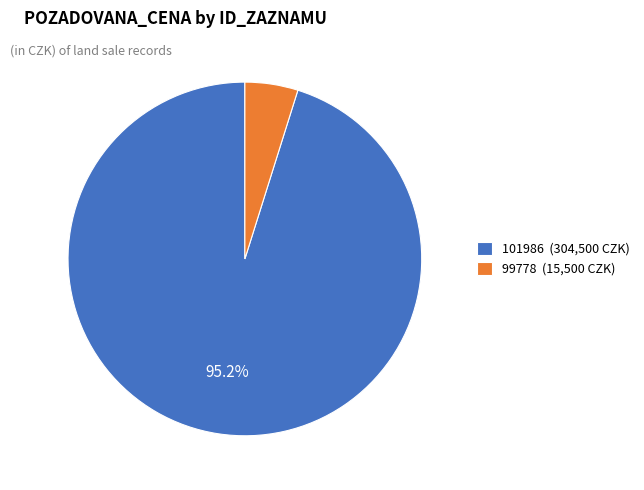

What percentage is the 101986 slice, to the nearest percent?

95%